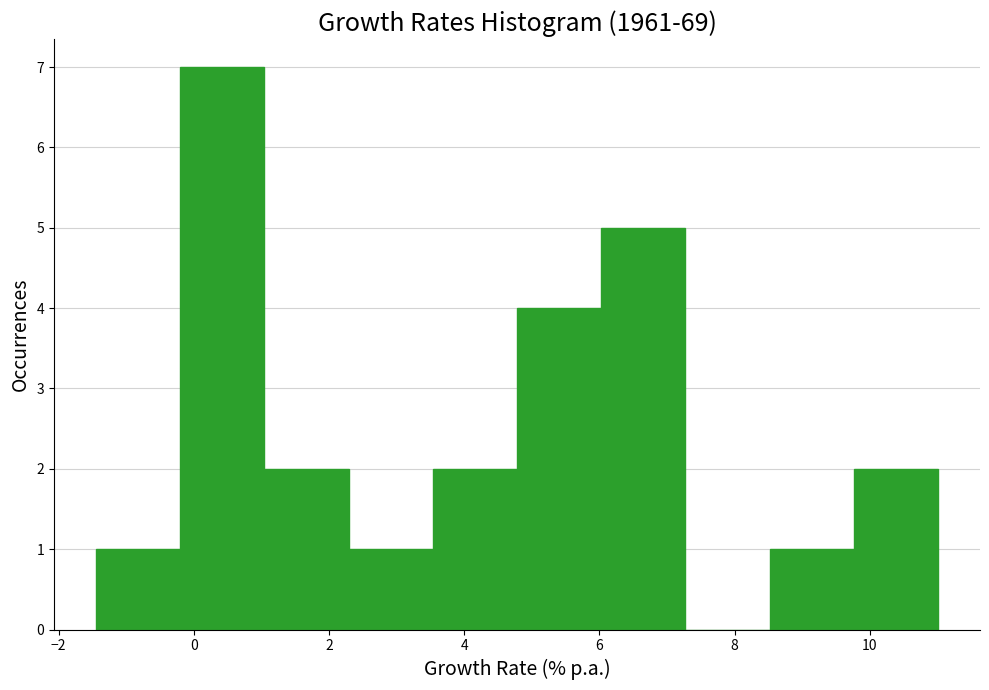

How tall is the bar that spans 6.0 to 7.2 on the x-axis? Neither the bar edges nor the heights are printed on the chart, so give them approximately, as read against the axes.

5